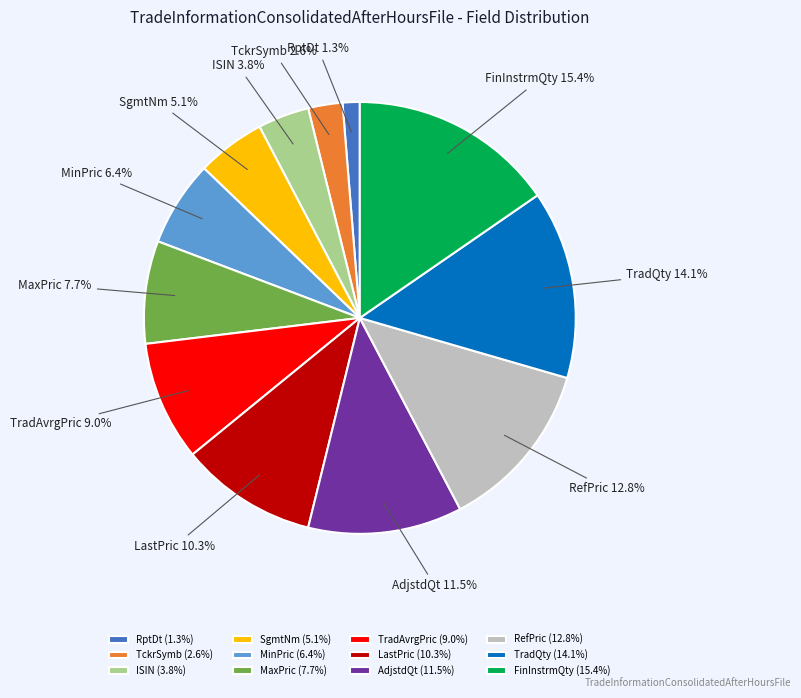

Is it true that FinInstrmQty is 24% of the pie?

False